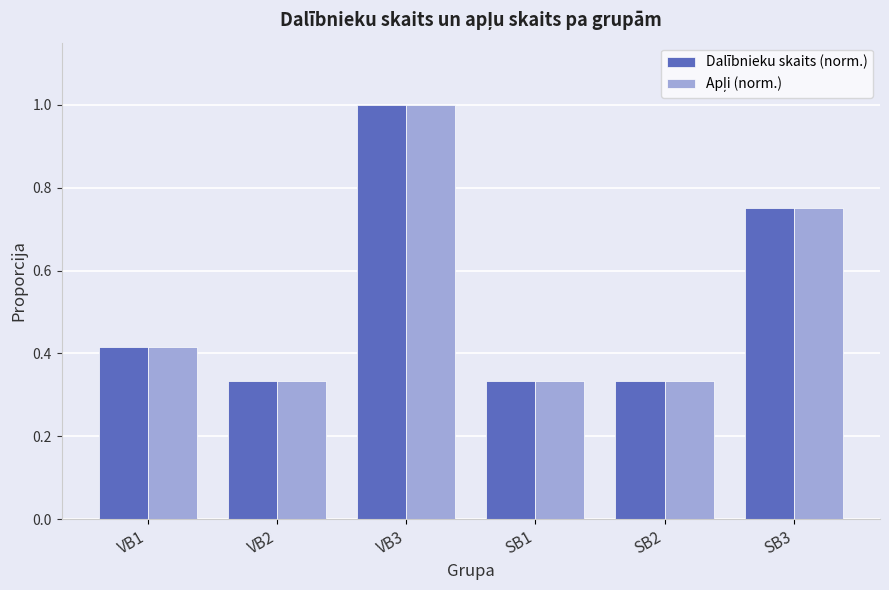

What is the difference between the maximum and minimum values in the Dalībnieku skaits (norm.) series?

0.7